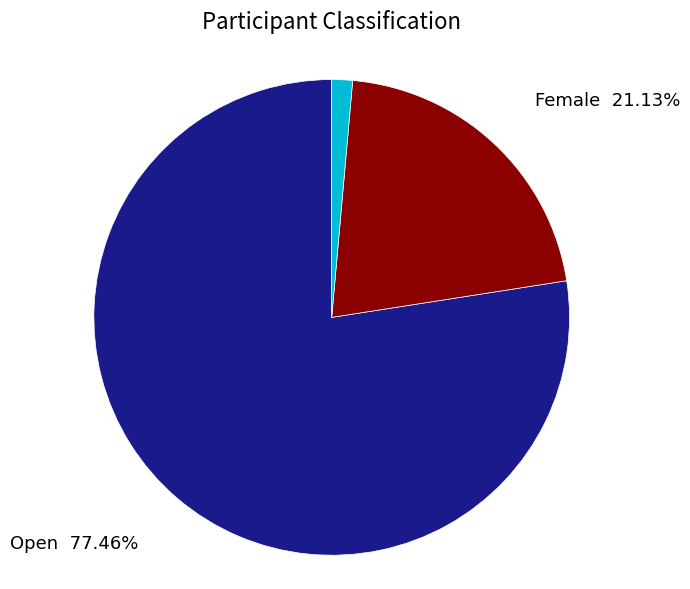

True or false: Open accounts for 77% of the total.

True